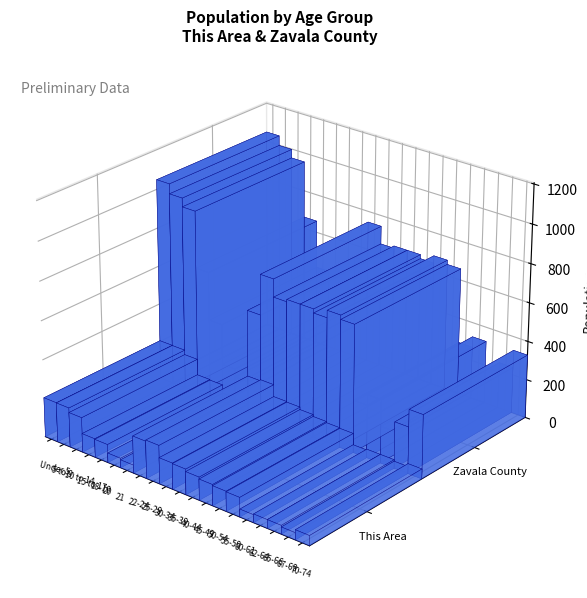

The Texas series shows 1668715 at 15 to 17. True or false?

False